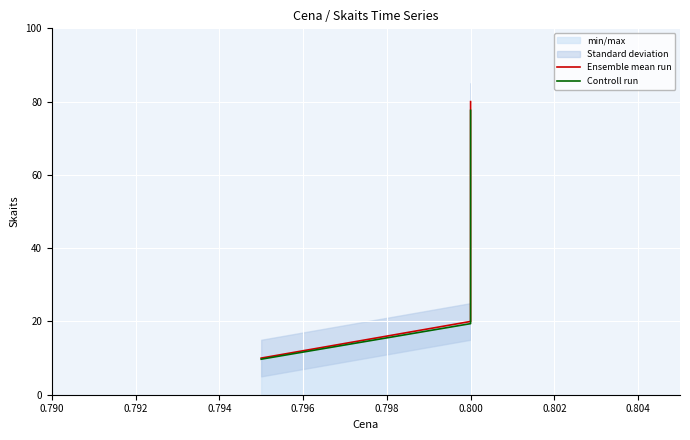

List the series in order of their peak value, lowest first.

Controll run, Ensemble mean run